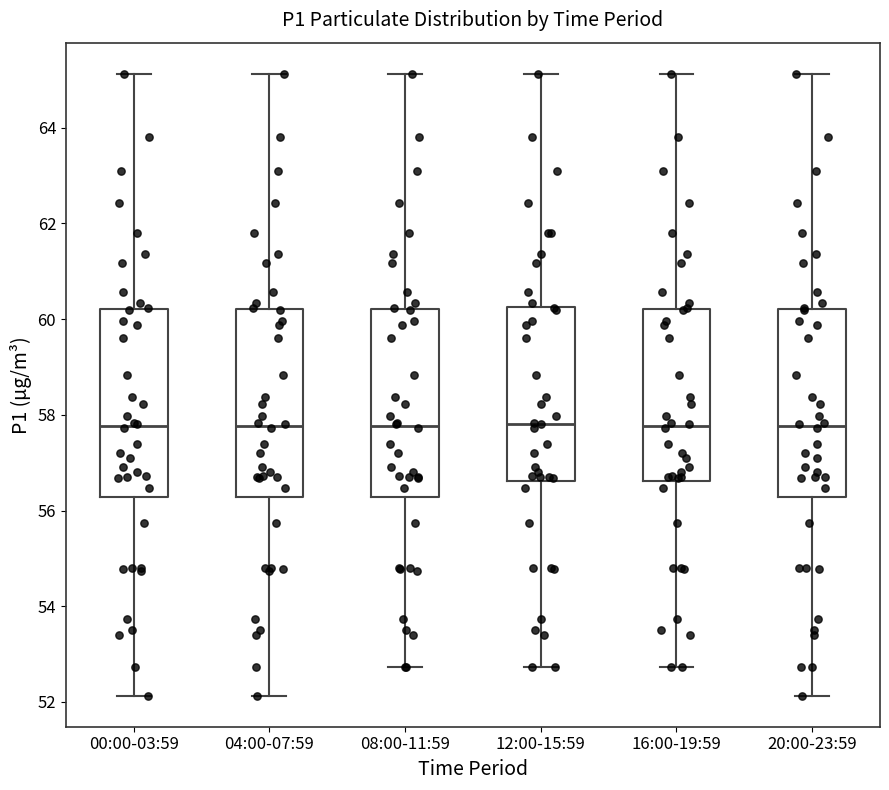

Reading left to right, transcribe this box plot: for each box, give where its median line is, the range the box spans, and where its two whiskers end, as read against the y-axis. The values are not printed on the chart, so give them approximately, as read against the axis.

00:00-03:59: median 57.8, box 56.2 to 60.2, whiskers 52.2 to 65.2
04:00-07:59: median 57.8, box 56.2 to 60.2, whiskers 52.2 to 65.2
08:00-11:59: median 57.8, box 56.2 to 60.2, whiskers 52.8 to 65.2
12:00-15:59: median 57.8, box 56.6 to 60.2, whiskers 52.8 to 65.2
16:00-19:59: median 57.8, box 56.6 to 60.2, whiskers 52.8 to 65.2
20:00-23:59: median 57.8, box 56.2 to 60.2, whiskers 52.2 to 65.2